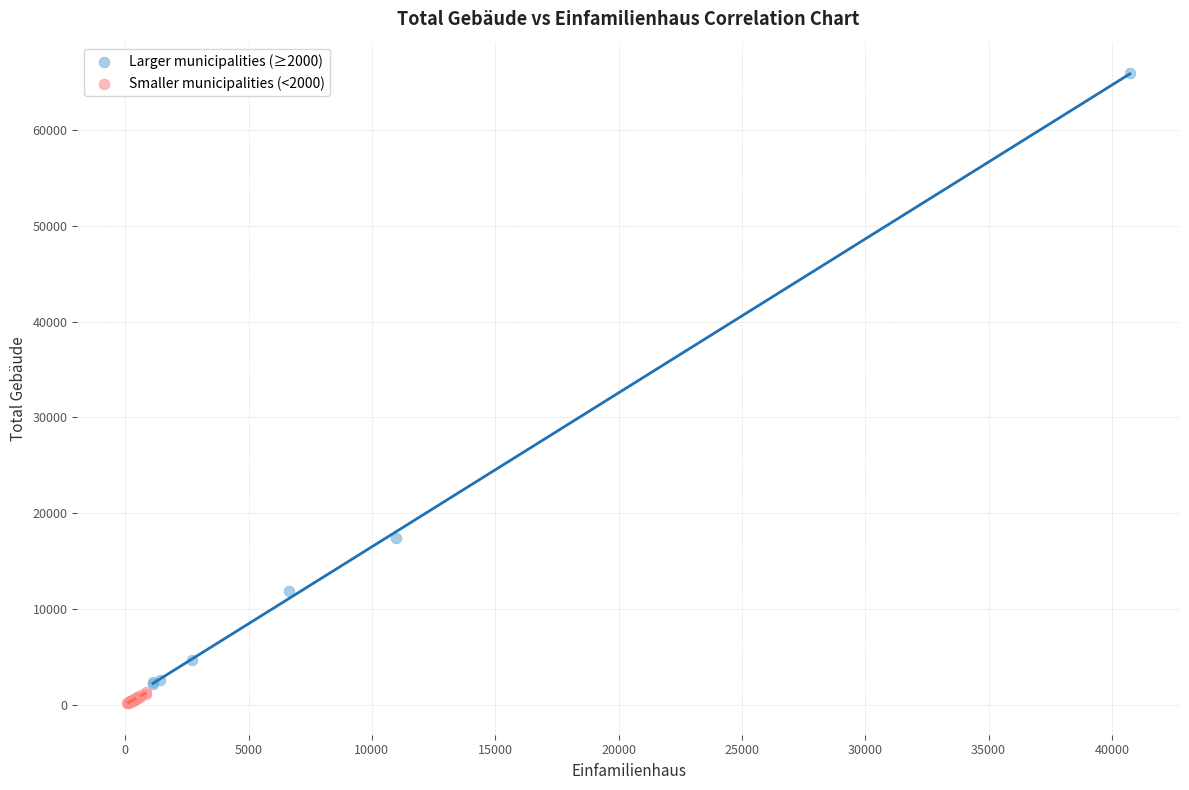

Which series has the largest Y range (max minus min)?

Larger municipalities (≥2000)